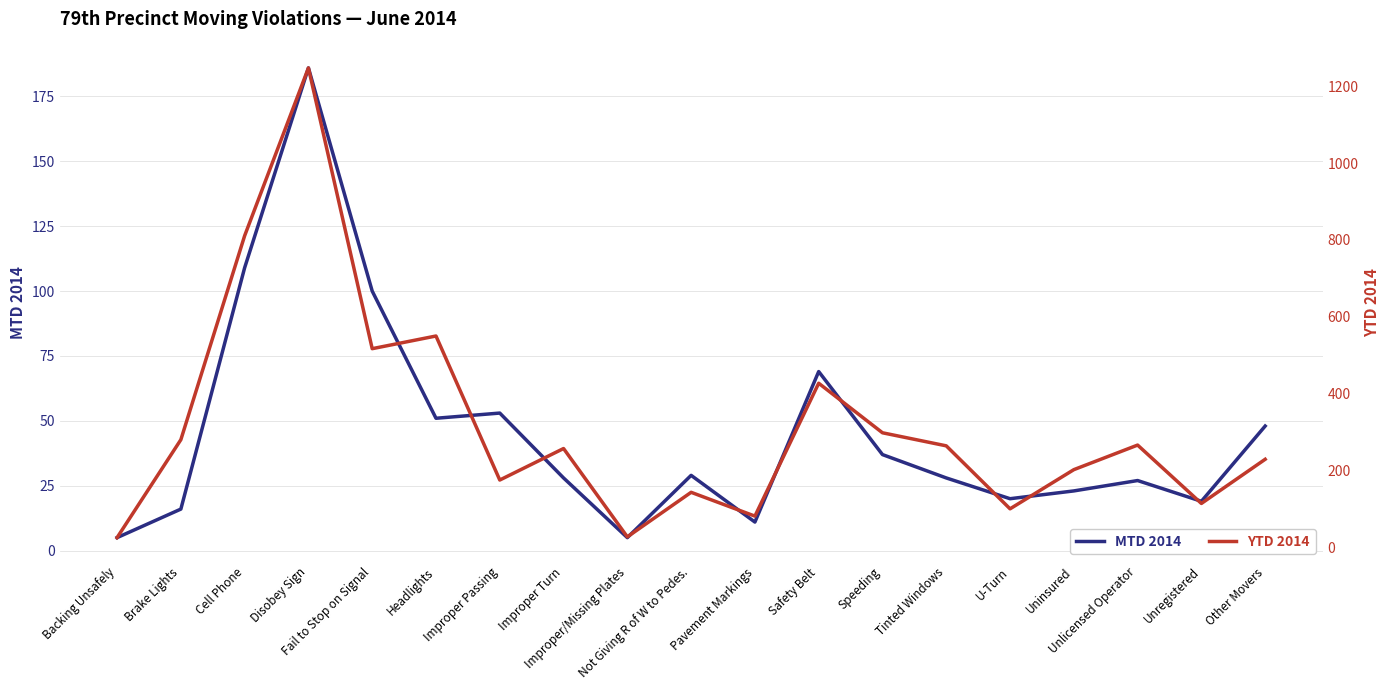

How many data points does each series have?

19